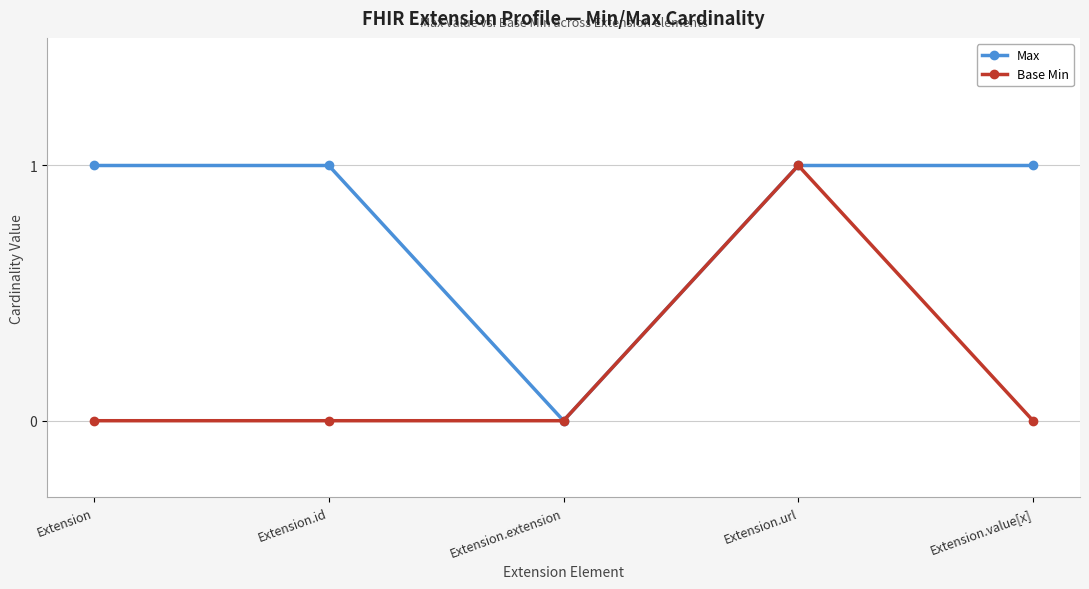

The value of Base Min at Extension.id is 0. True or false?

True